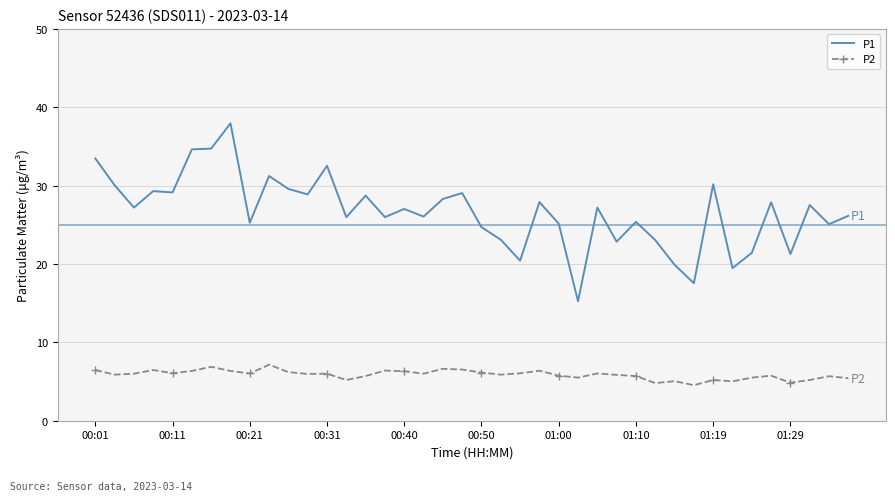

What is the maximum value shown in the chart?

38.0